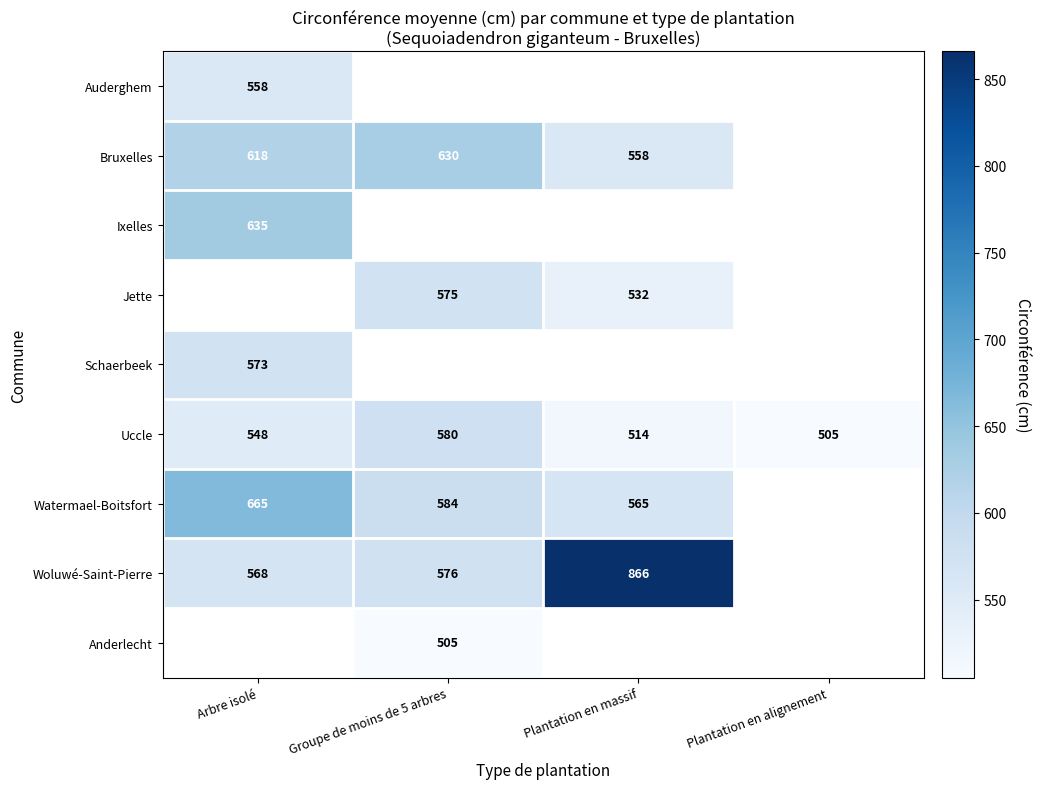

What is the minimum value for Uccle?

505